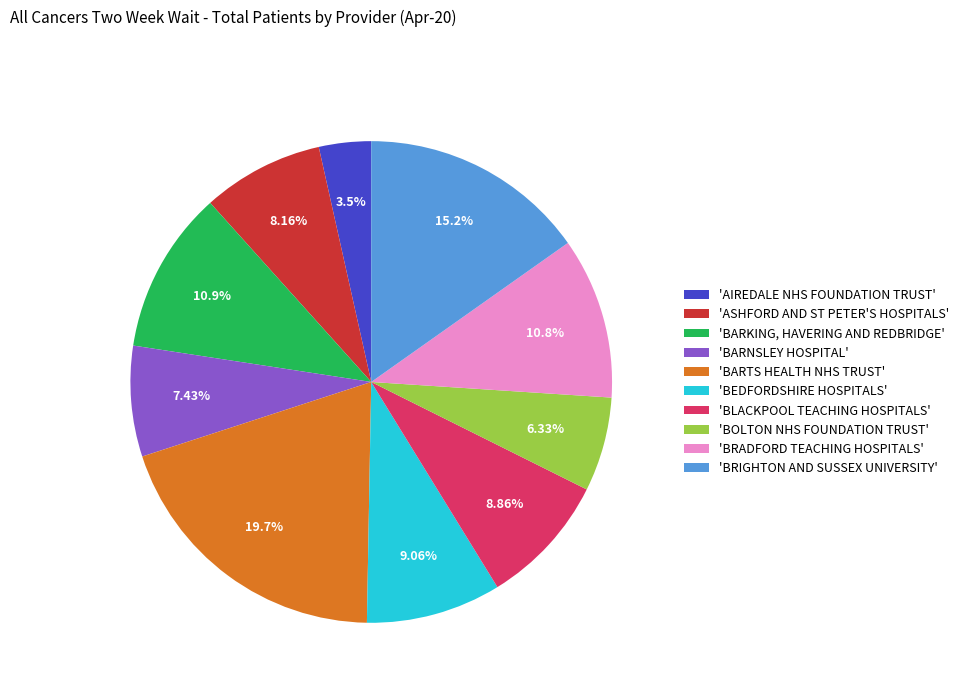

Approximately how many times larger is the value at 'BOLTON NHS FOUNDATION TRUST' compared to 'ASHFORD AND ST PETER'S HOSPITALS'?

0.8